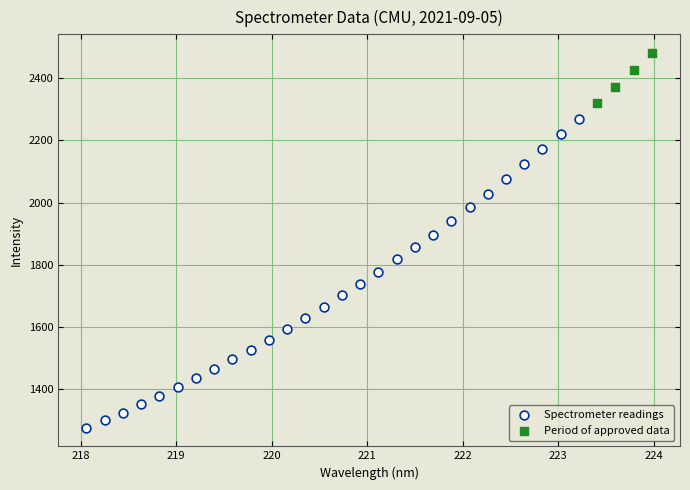

Which series contains the highest Y value?

Period of approved data